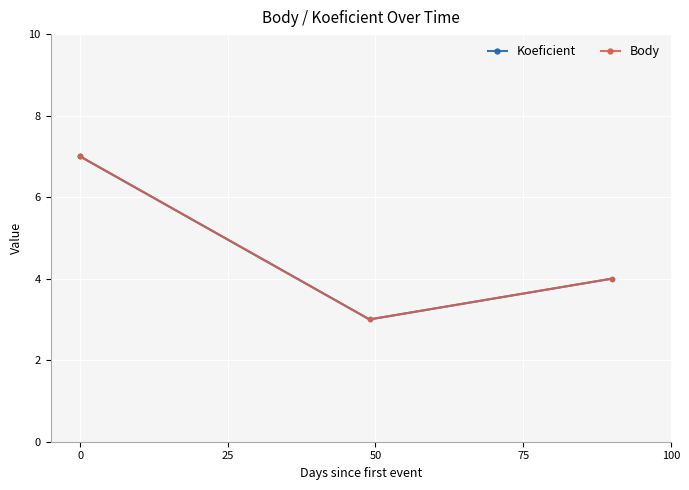

True or false: Body and Koeficient intersect in this chart.

False